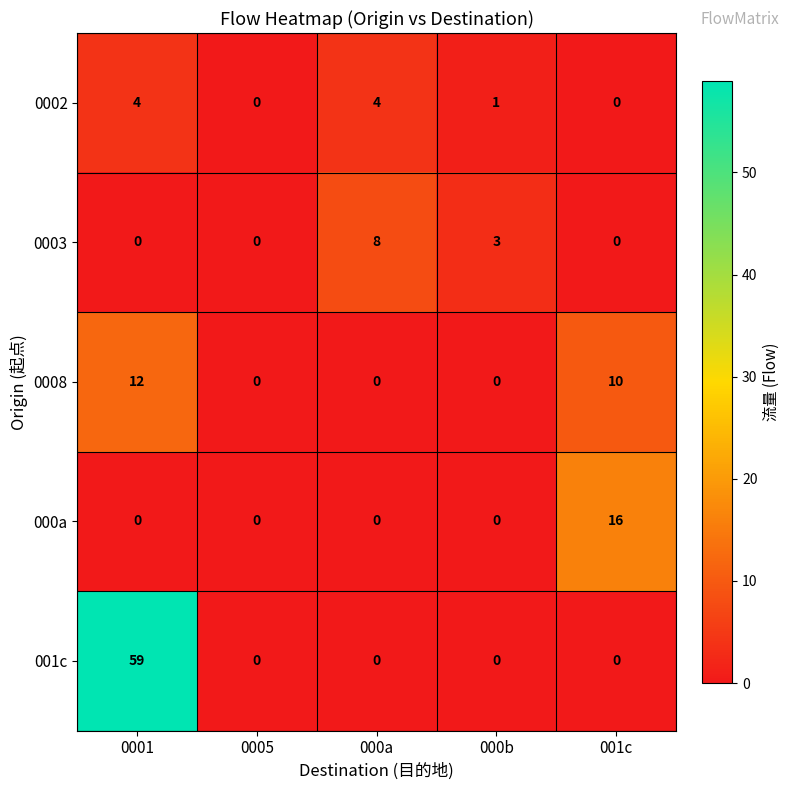

How many distinct data groups are displayed?

5